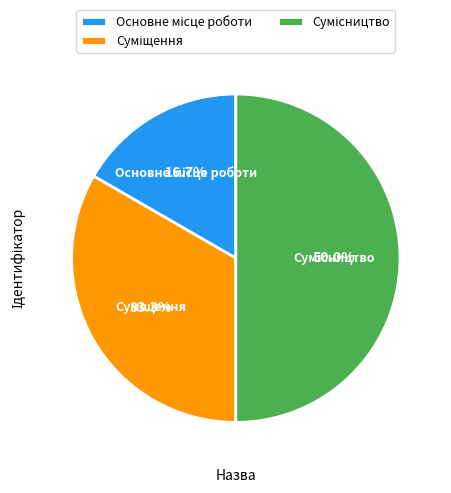

Which has a higher value, Суміщення or Основне місце роботи?

Суміщення